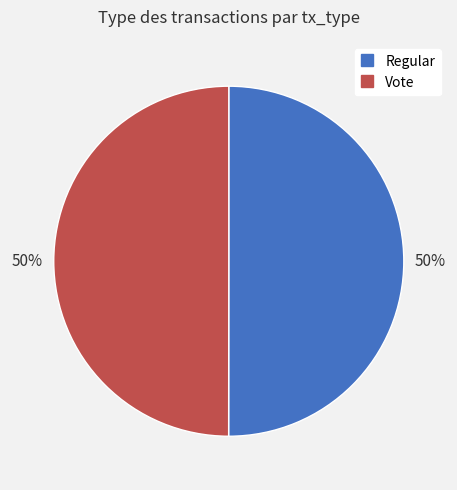

How many slices are in this pie chart?

2